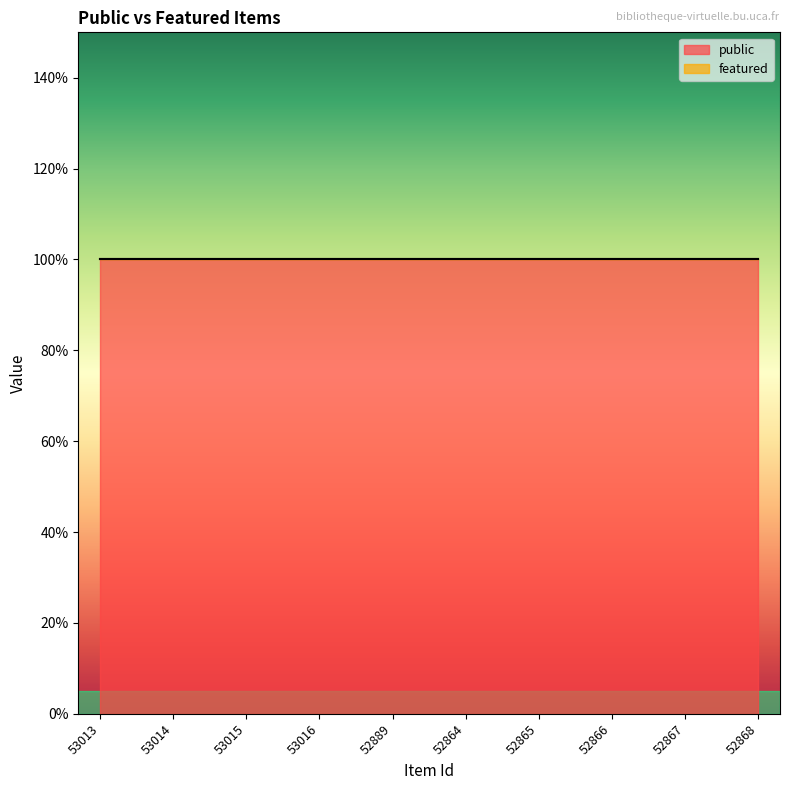

At how many categories does at least one series exceed 0?

10